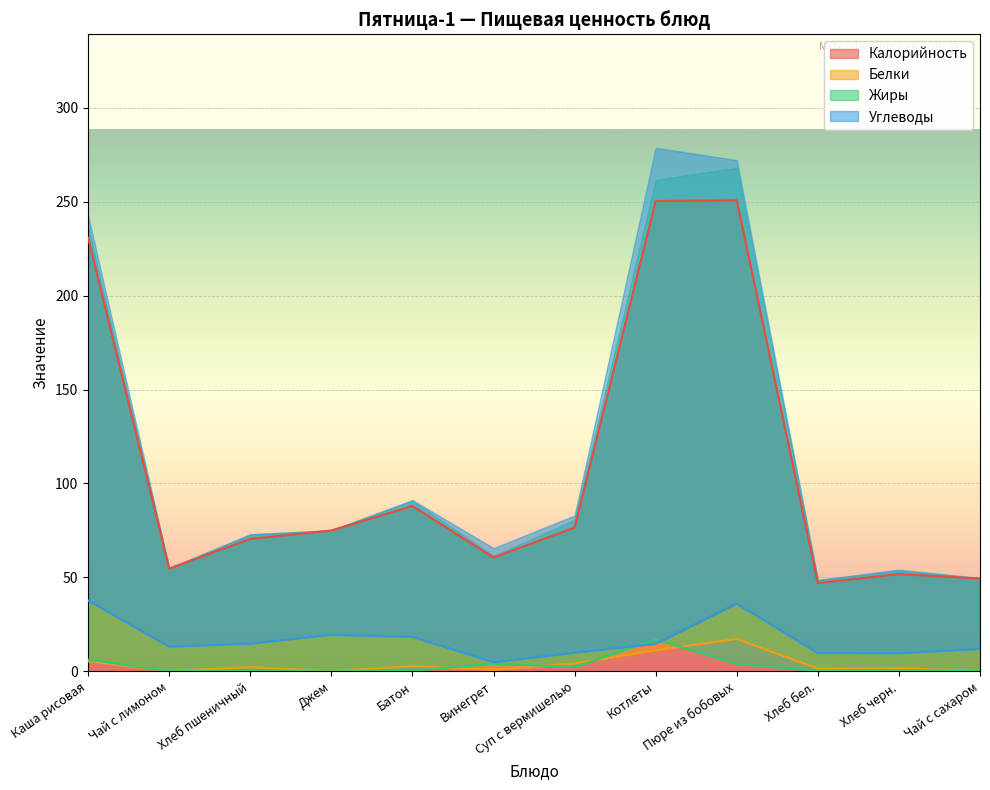

Is it true that Жиры equals 0.1 at Чай с сахаром?

True